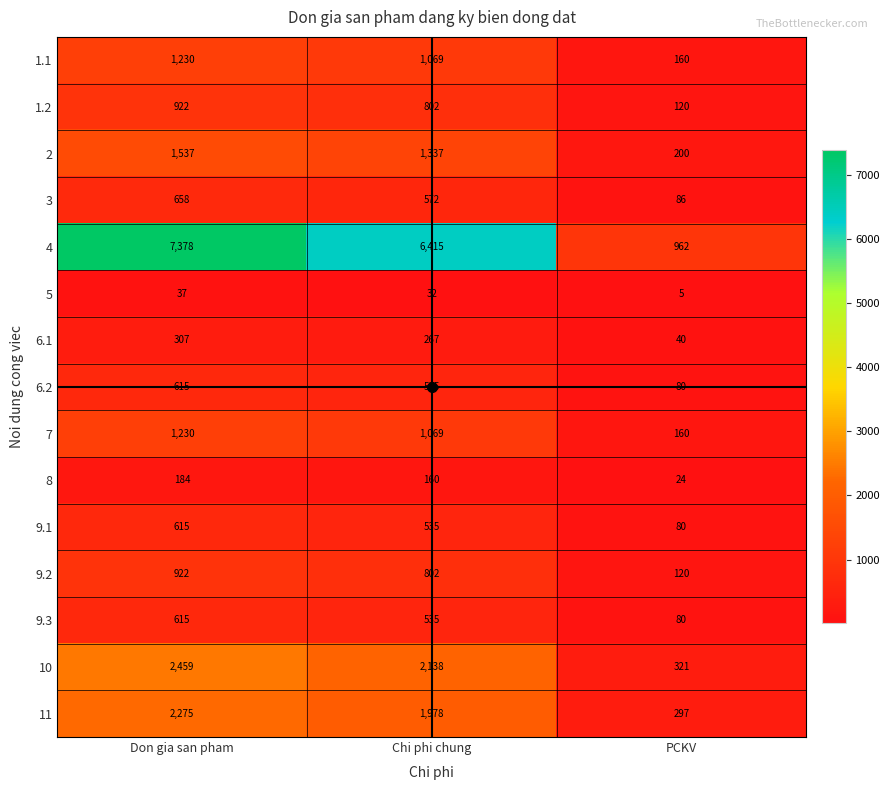

What is the minimum value shown in the chart?

5